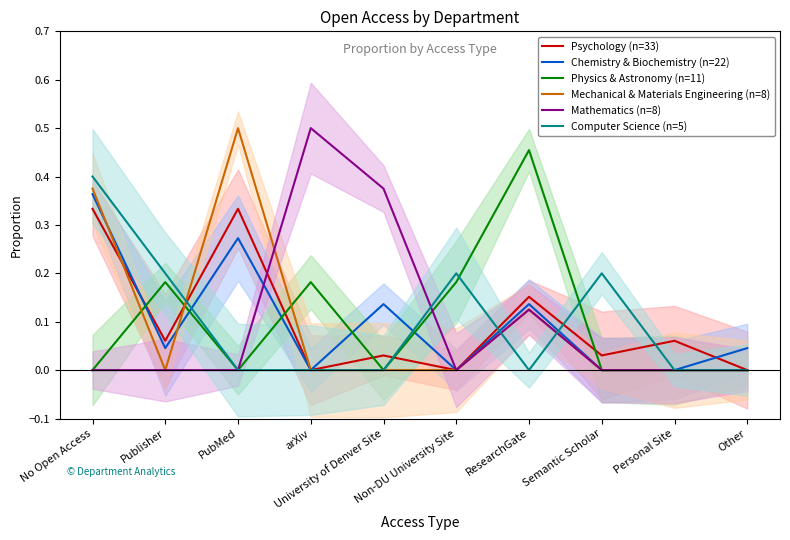

What is the spread (max minus min) of values at Personal Site?

0.1